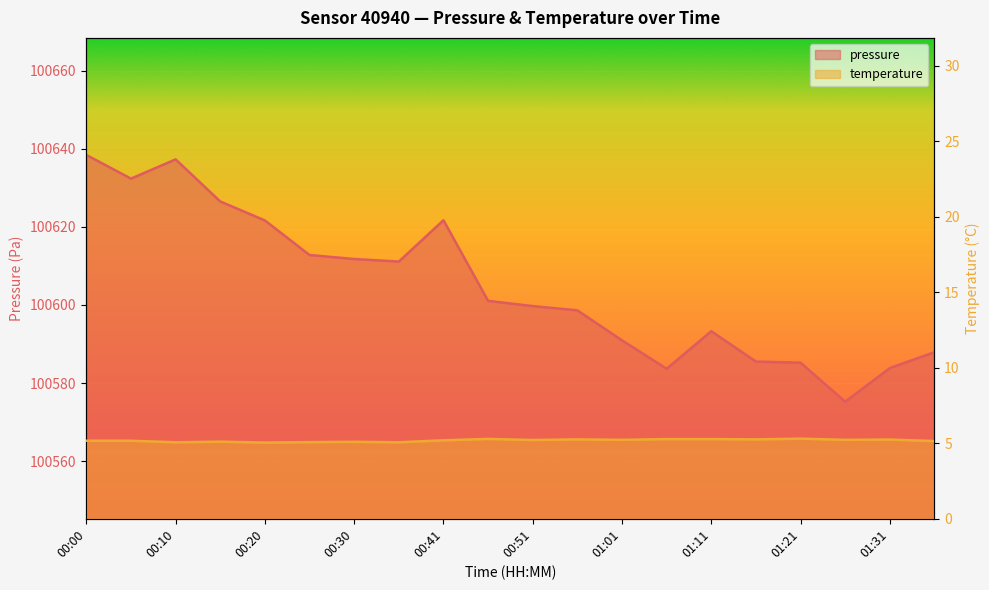

Which has a higher value, 01:11 or 00:56?

00:56